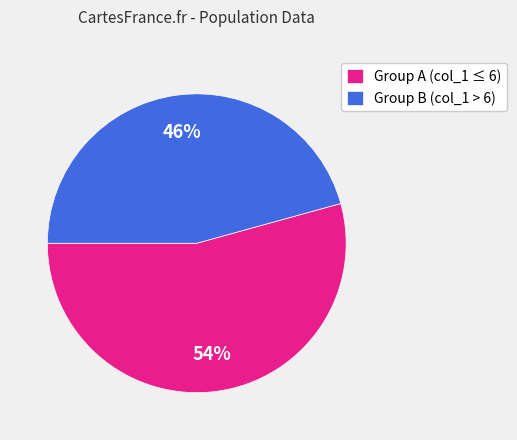

How many slices are in this pie chart?

2